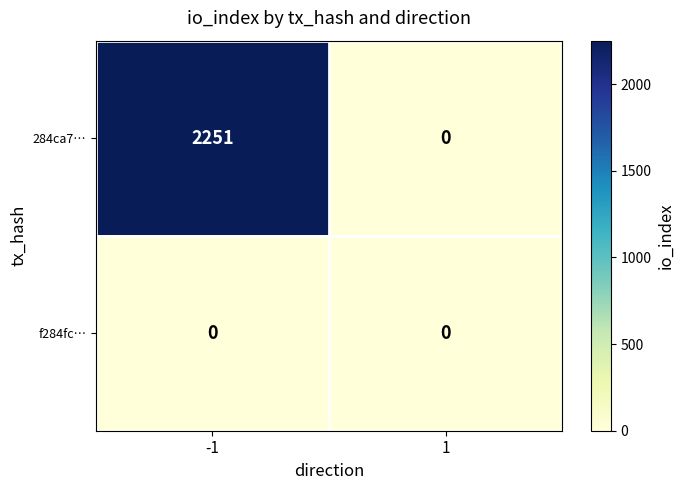

Reading left to right, extract all data points from this chart.

284ca7…: -1=2251	1=0
f284fc…: -1=0	1=0